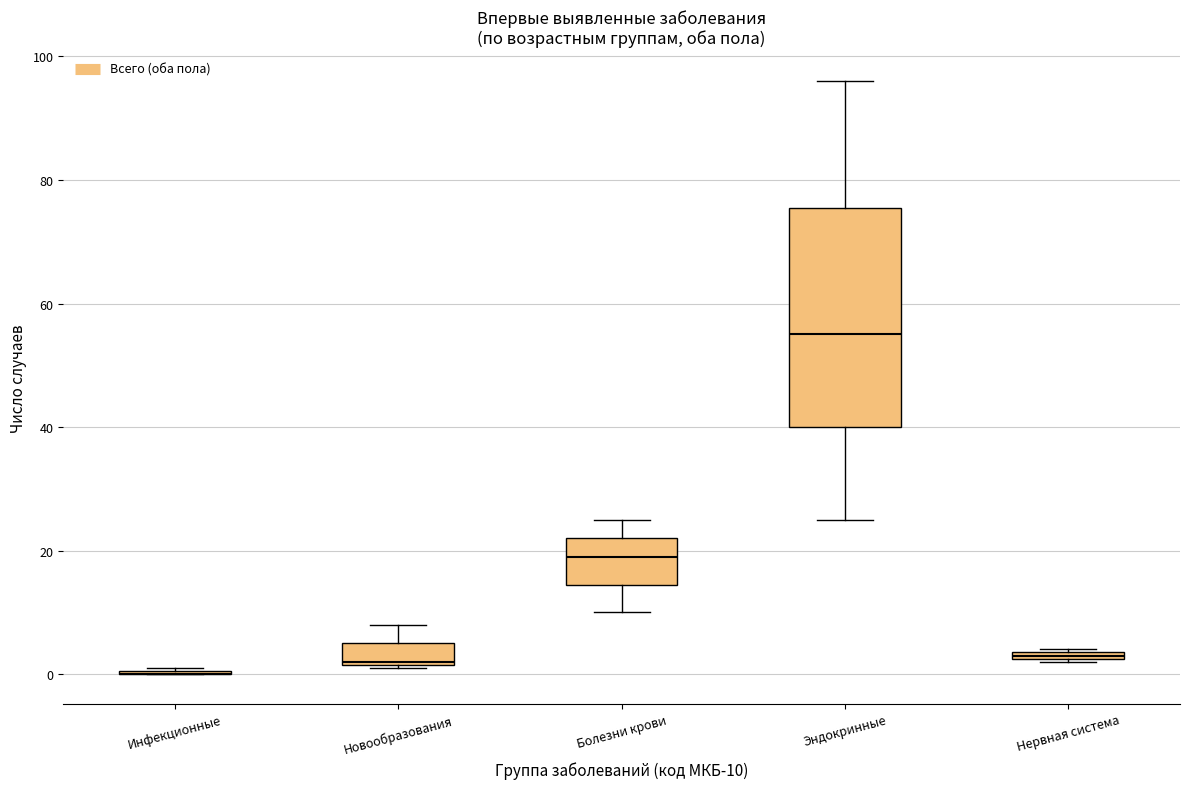

Where is the lower edge of the box for Новообразования on the y-axis? The values are not printed on the chart, so give them approximately, as read against the axis.

2